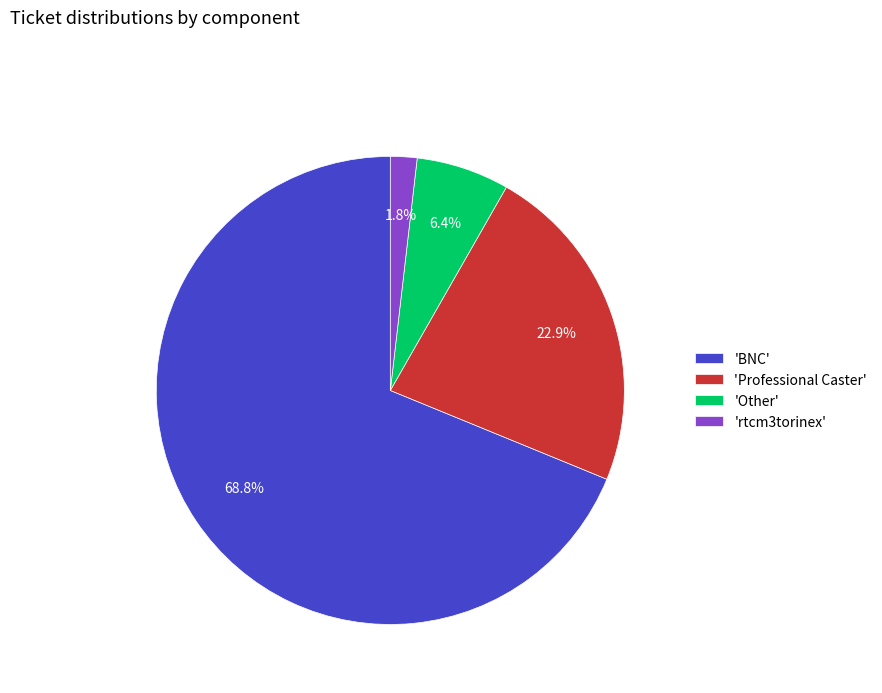

Is there any slice that represents more than half of the pie?

Yes